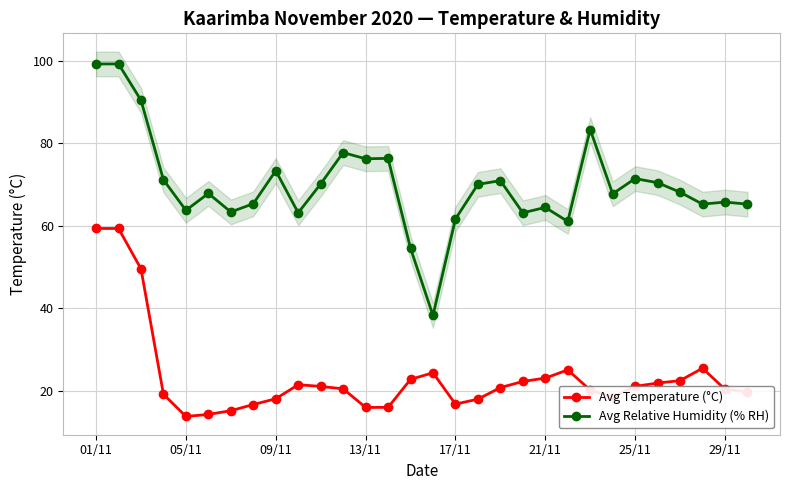

In Avg Relative Humidity (% RH), how many points are lower than both neighbors (excluding endpoints)?

9